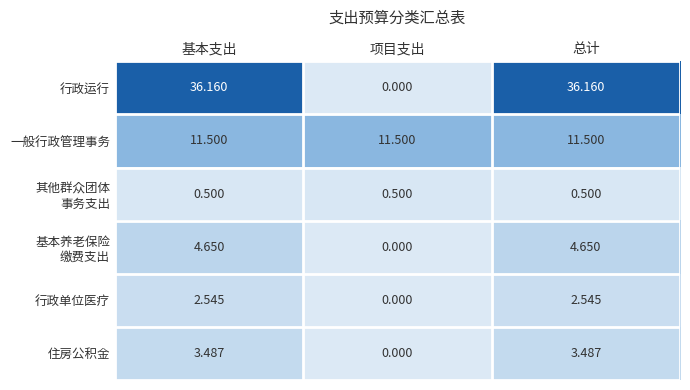

Is the value of 住房公积金 at 项目支出 greater than the value of 行政运行 at 总计?

No